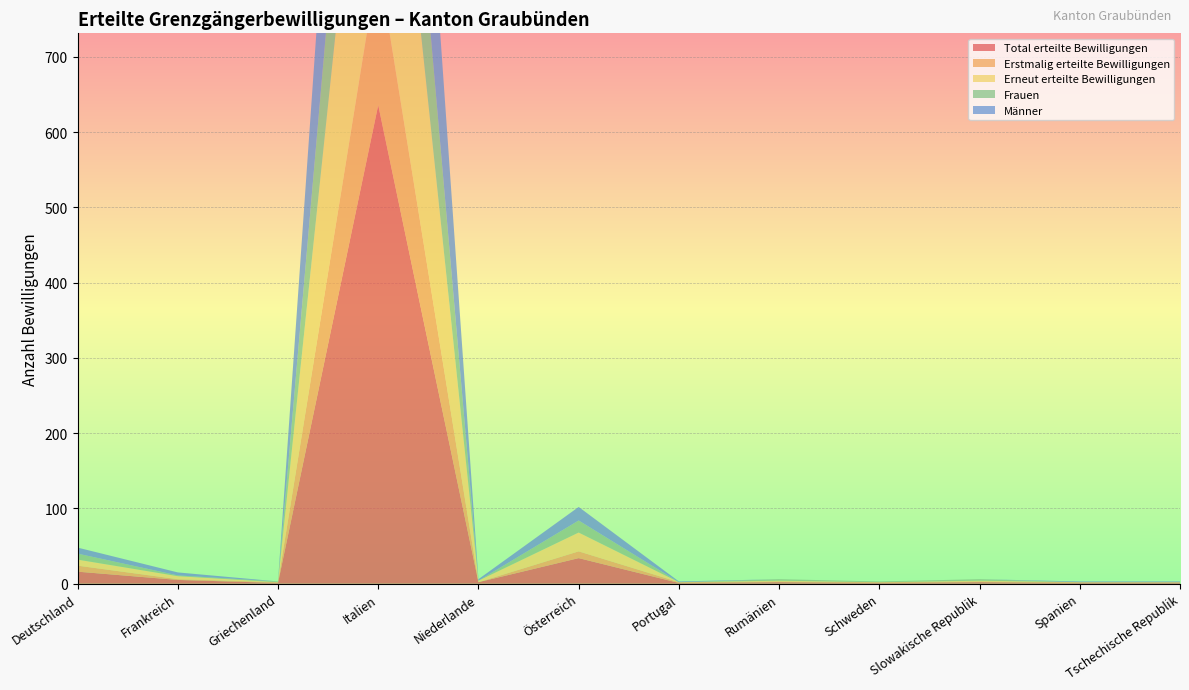

Reading left to right, extract all data points from this chart.

Total erteilte Bewilligungen: 16	5	1	636	2	34	1	2	1	2	1	1
Erstmalig erteilte Bewilligungen: 8	1	1	189	0	9	1	1	1	1	1	1
Erneut erteilte Bewilligungen: 8	4	0	447	2	25	0	1	0	1	0	0
Frauen: 8	1	1	255	0	16	0	2	1	2	0	0
Männer: 8	4	0	381	2	18	1	0	0	0	1	1